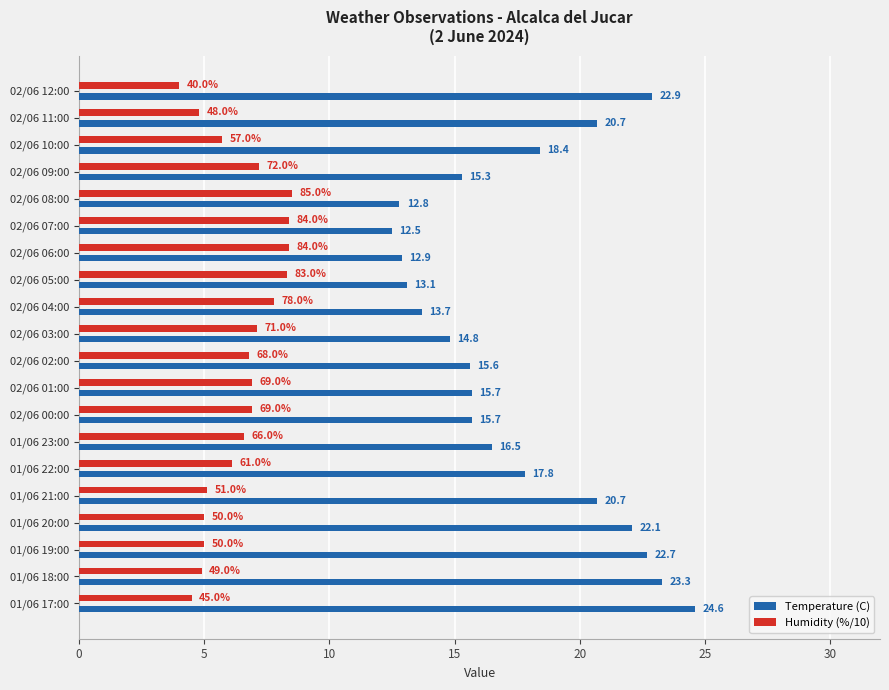

How many data points in Humidity (%/10) are above 6?

12